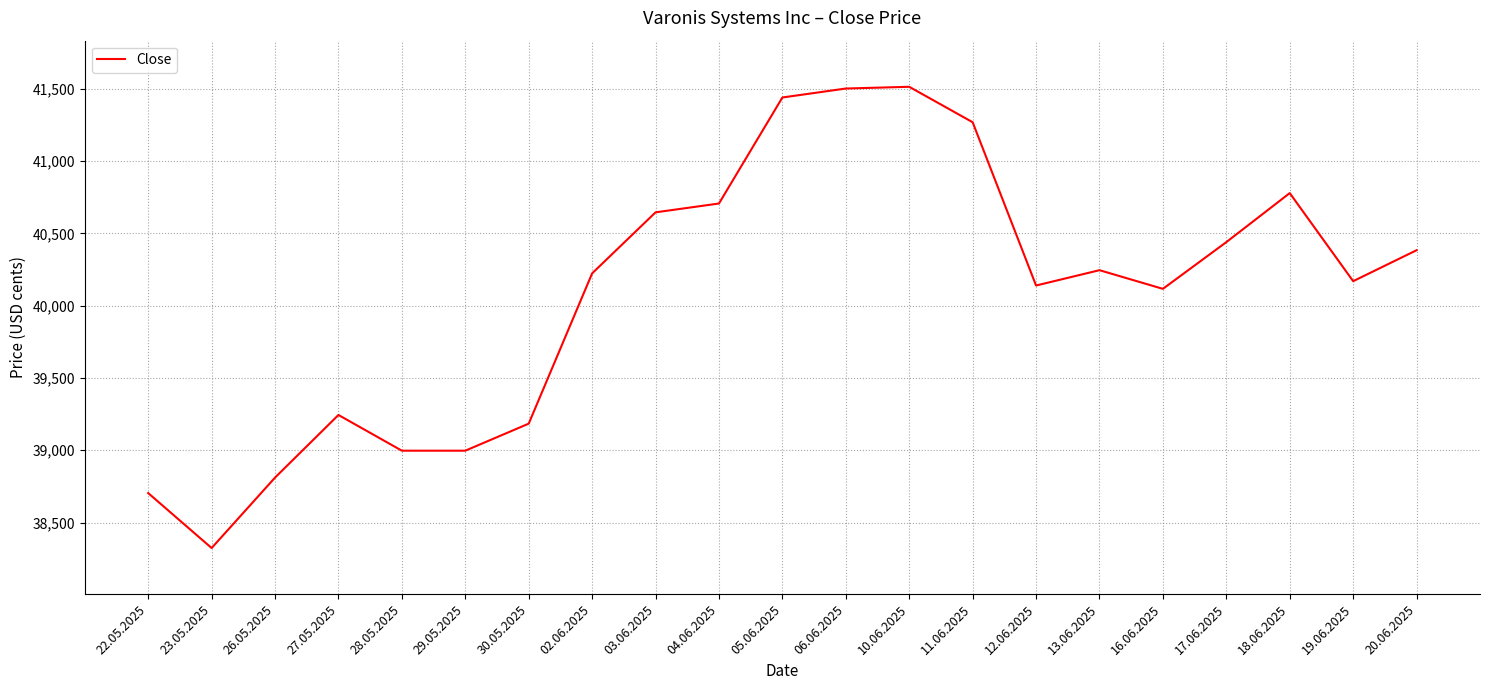

What is the approximate value at 06.06.2025, to the nearest 100?

41500